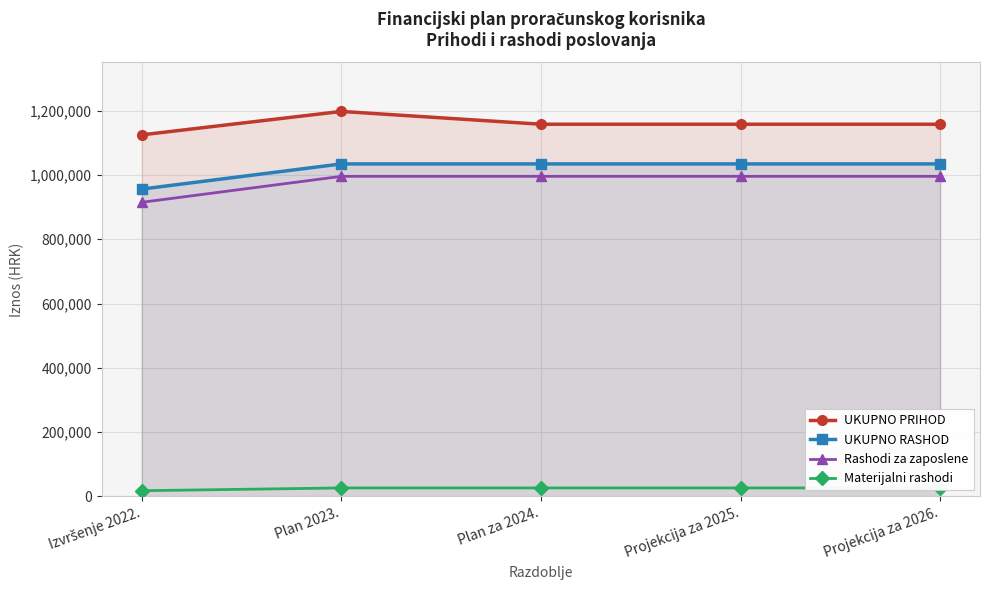

Is it true that UKUPNO RASHOD equals 1251225 at Izvršenje 2022.?

False